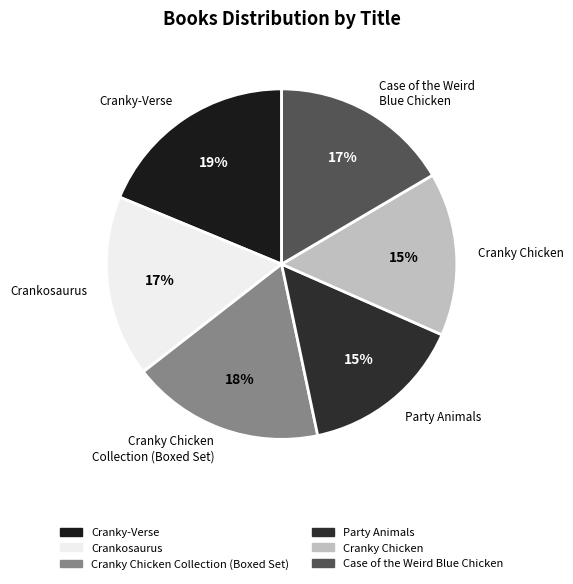

Which slice is the largest?

Cranky-Verse